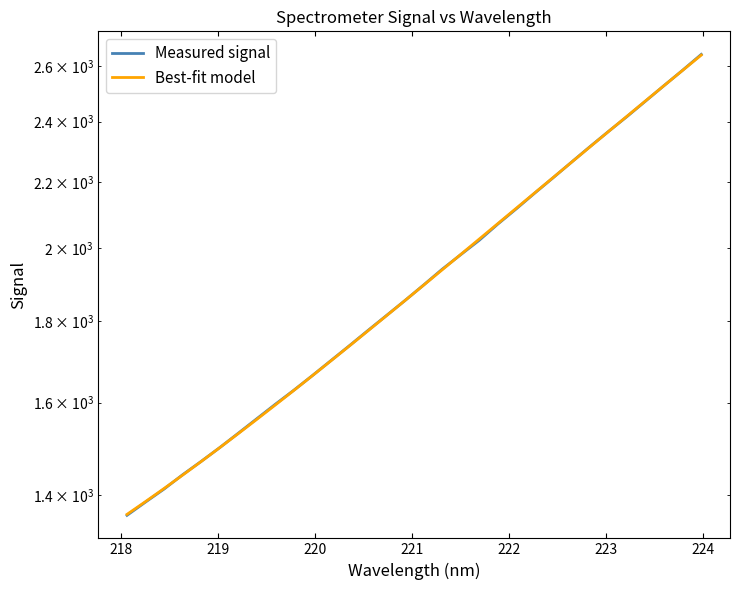

How many times do Measured signal and Best-fit model cross each other?

5